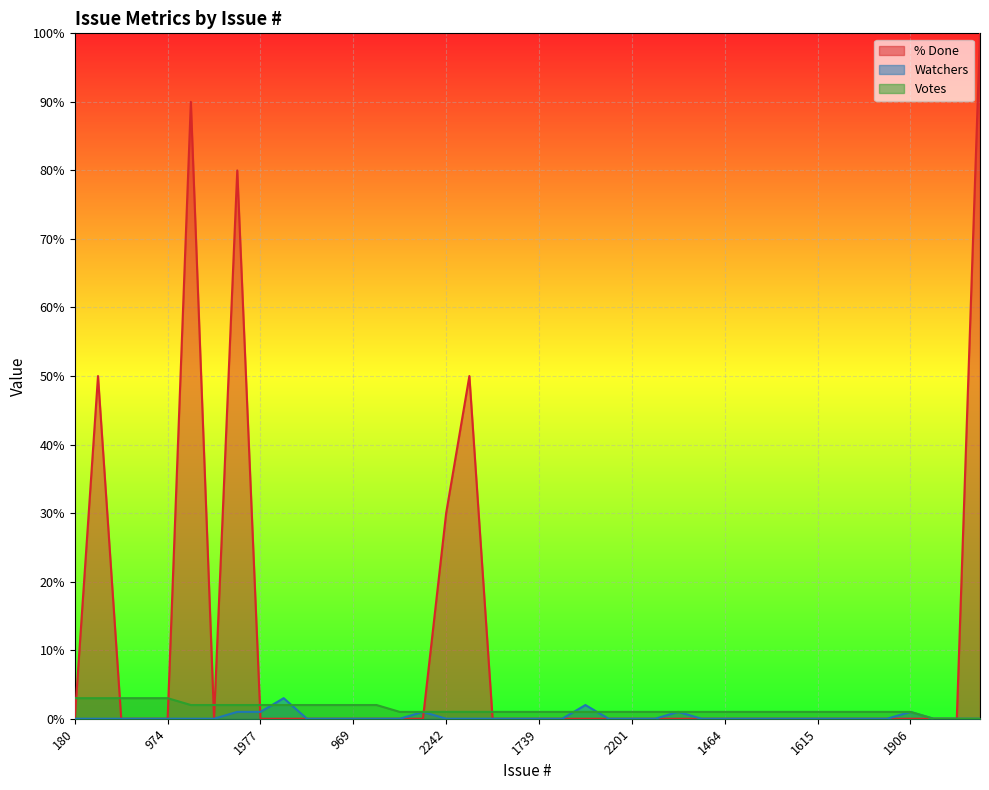

List the series in order of their peak value, highest first.

% Done, Watchers, Votes